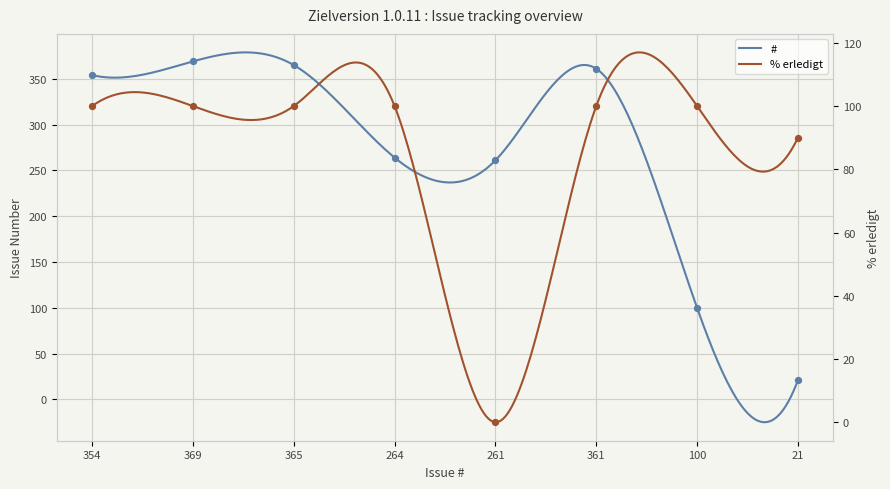

Which series contains the highest Y value?

#